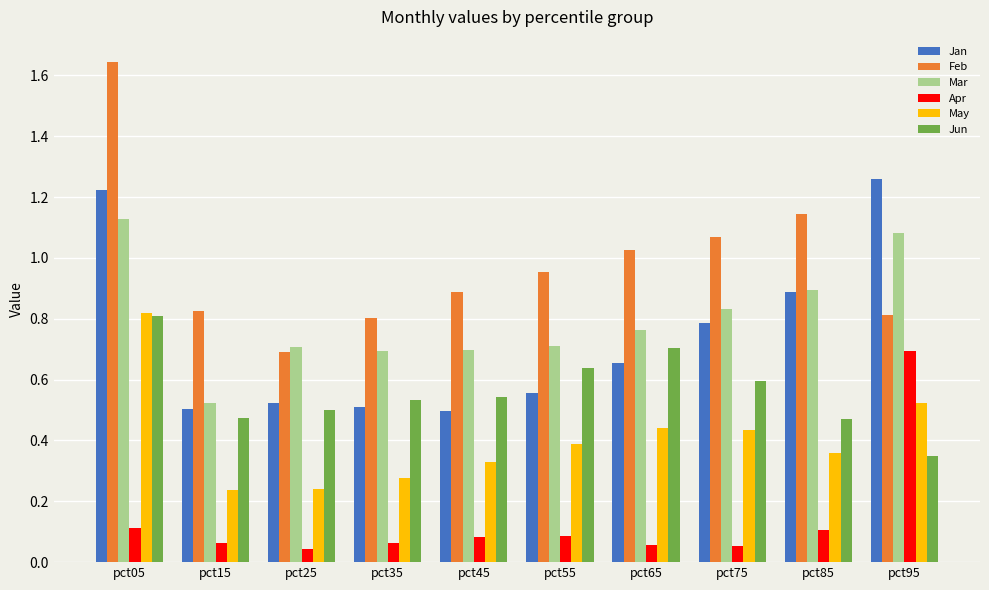

Is it true that Jun equals 0.5 at pct45?

True